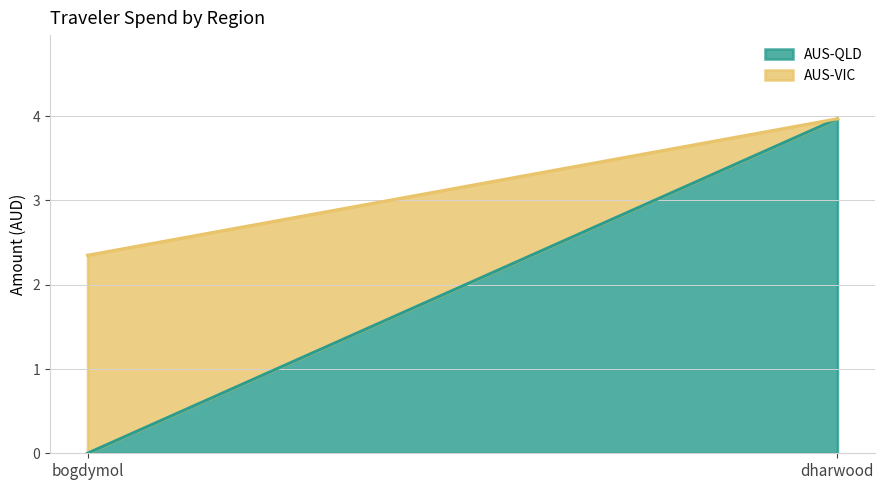

True or false: AUS-VIC has a value of 0.0 at dharwood.

True